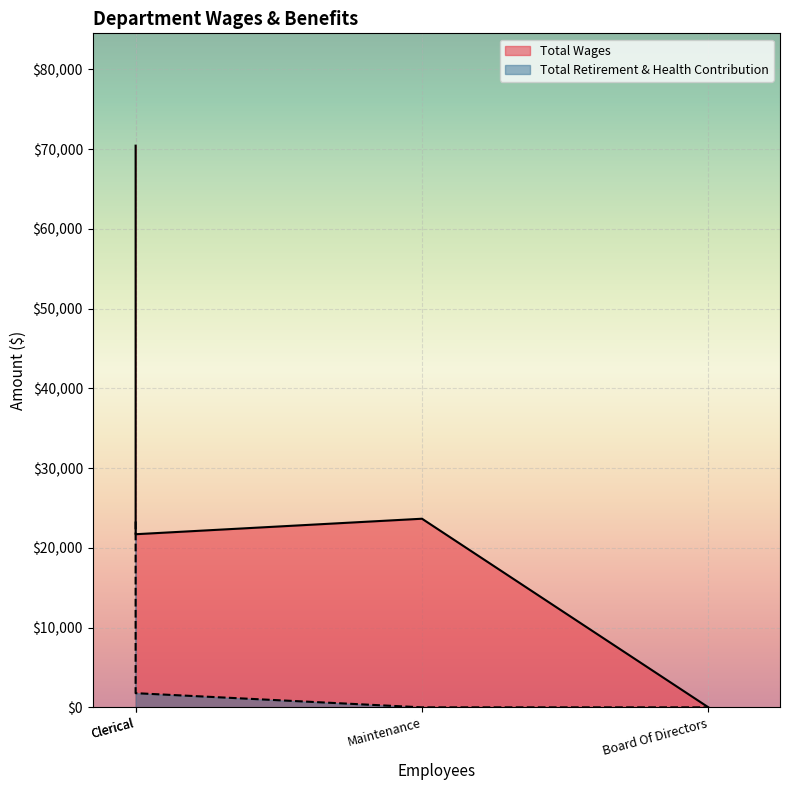

True or false: Total Wages and Total Retirement & Health Contribution intersect in this chart.

False